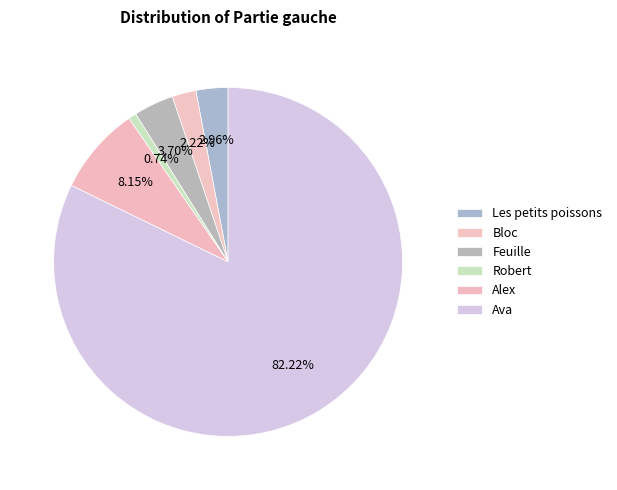

What percentage is the Ava slice, to the nearest percent?

82%